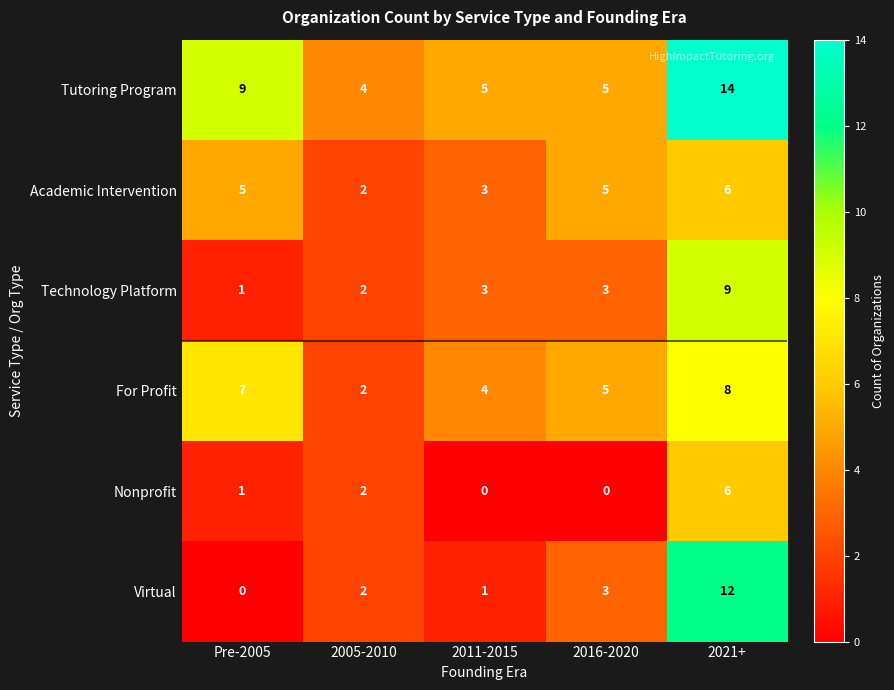

Reading left to right, extract all data points from this chart.

Tutoring Program: 9	4	5	5	14
Academic Intervention: 5	2	3	5	6
Technology Platform: 1	2	3	3	9
For Profit: 7	2	4	5	8
Nonprofit: 1	2	0	0	6
Virtual: 0	2	1	3	12